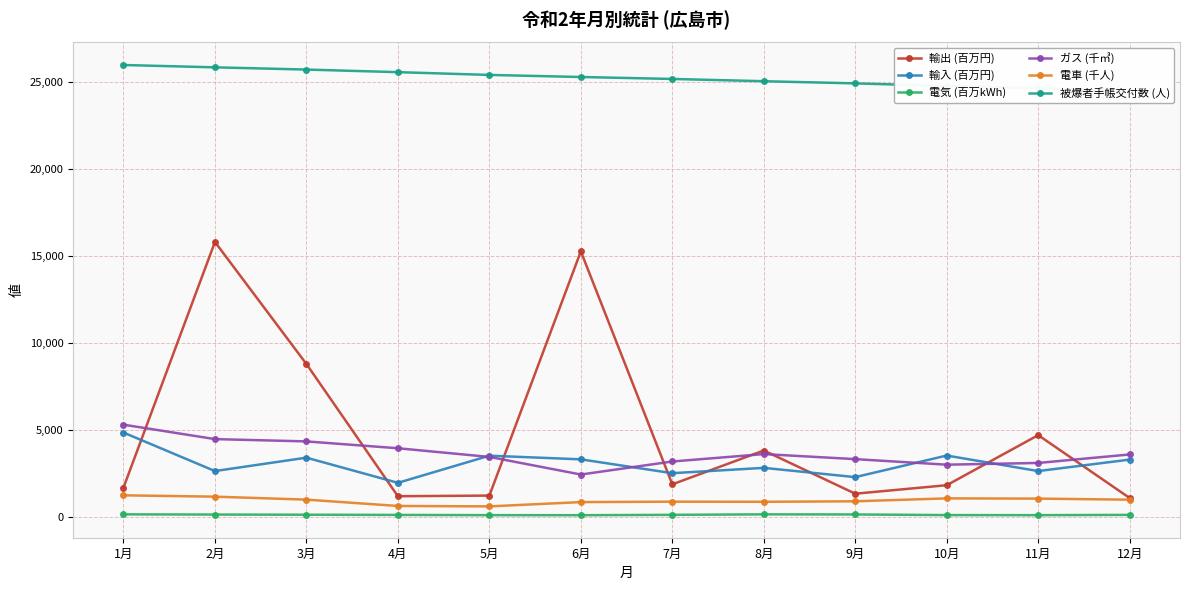

What is the difference between the maximum and minimum values in the 輸出 (百万円) series?

14707